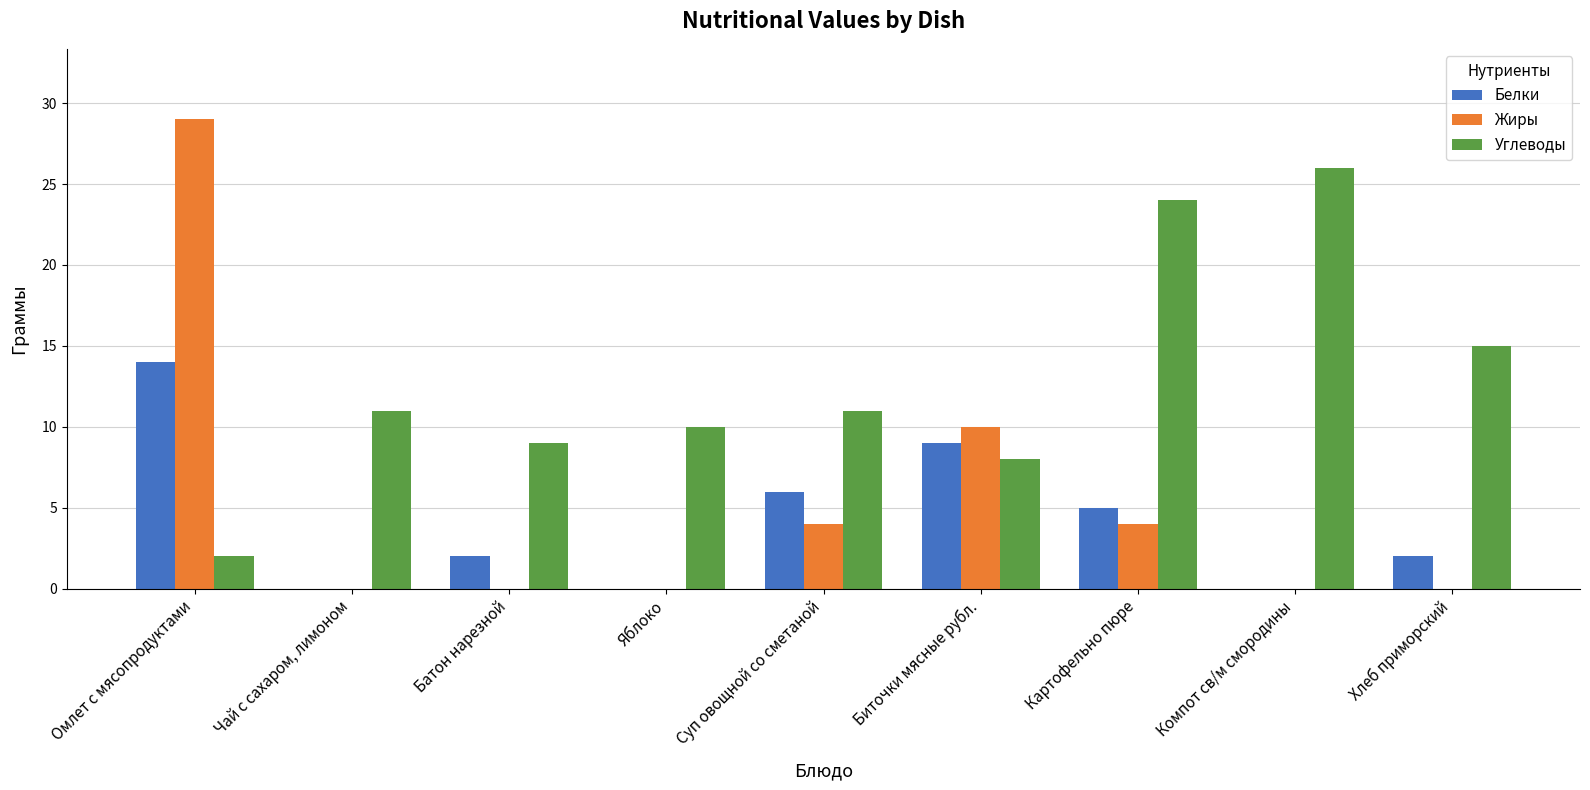

Does the chart contain stacked bars?

No